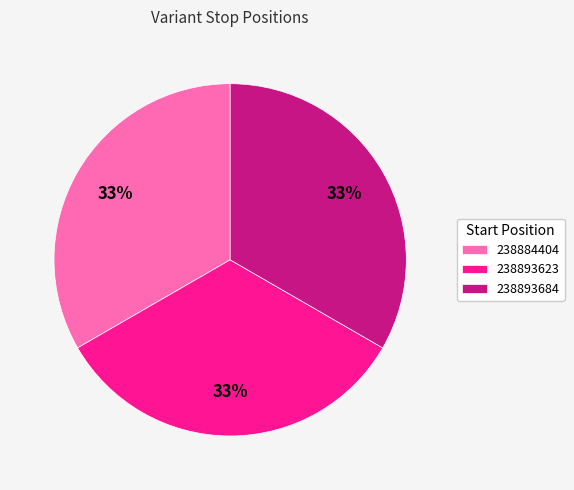

Approximately how many times larger is the value at 238884404 compared to 238893684?

1.0